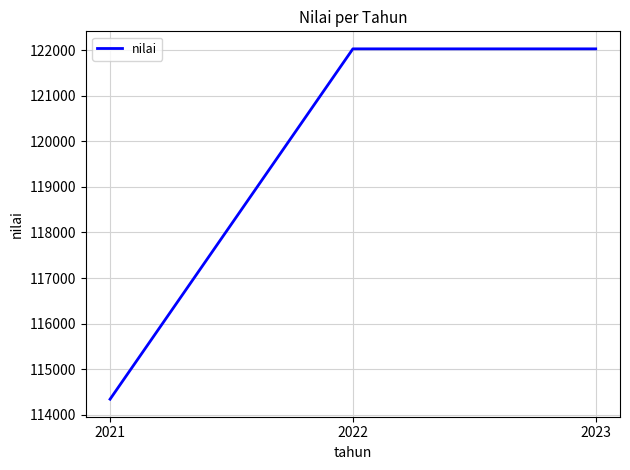

What is the difference between the maximum and minimum values?

7684